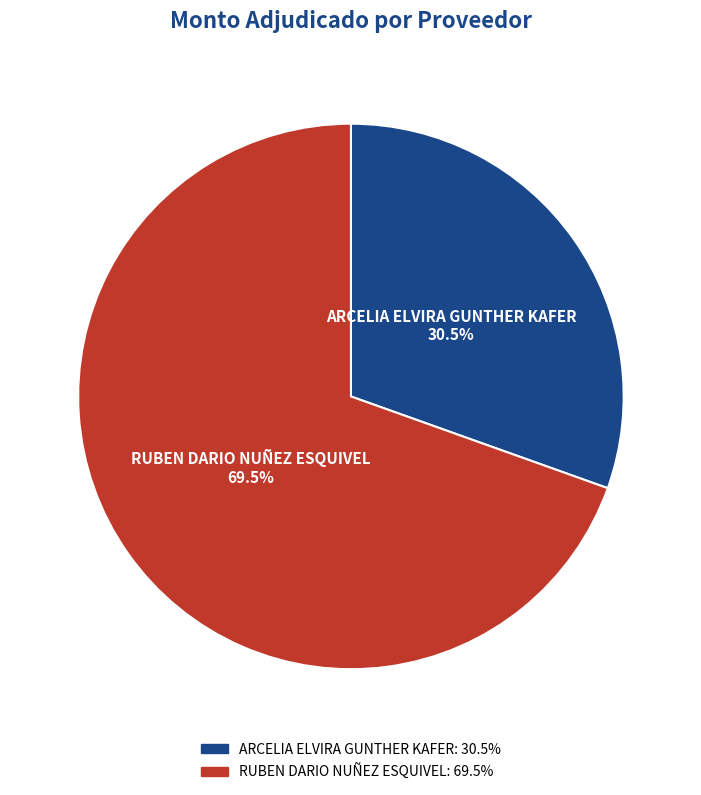

Between ARCELIA ELVIRA GUNTHER KAFER and RUBEN DARIO NUÑEZ ESQUIVEL, which is larger?

RUBEN DARIO NUÑEZ ESQUIVEL